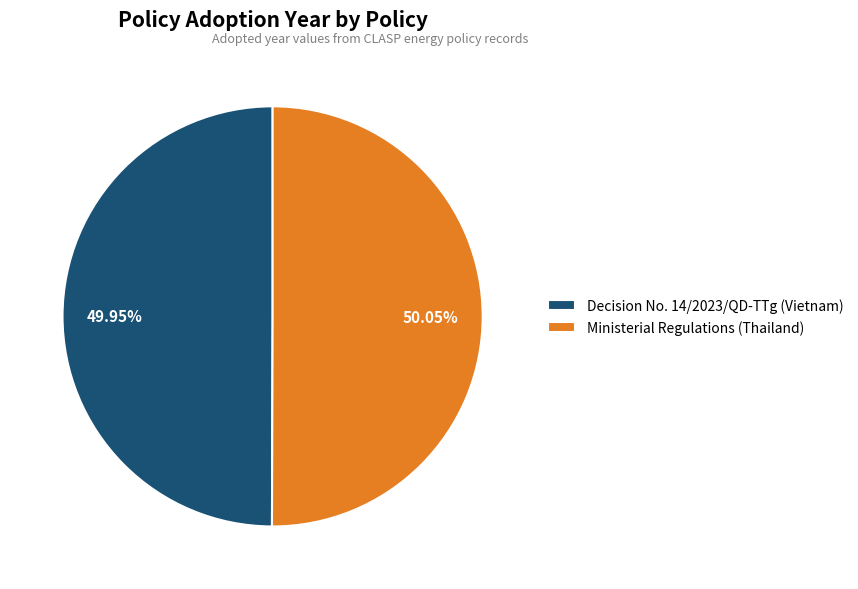

Does any single category account for the majority?

Yes